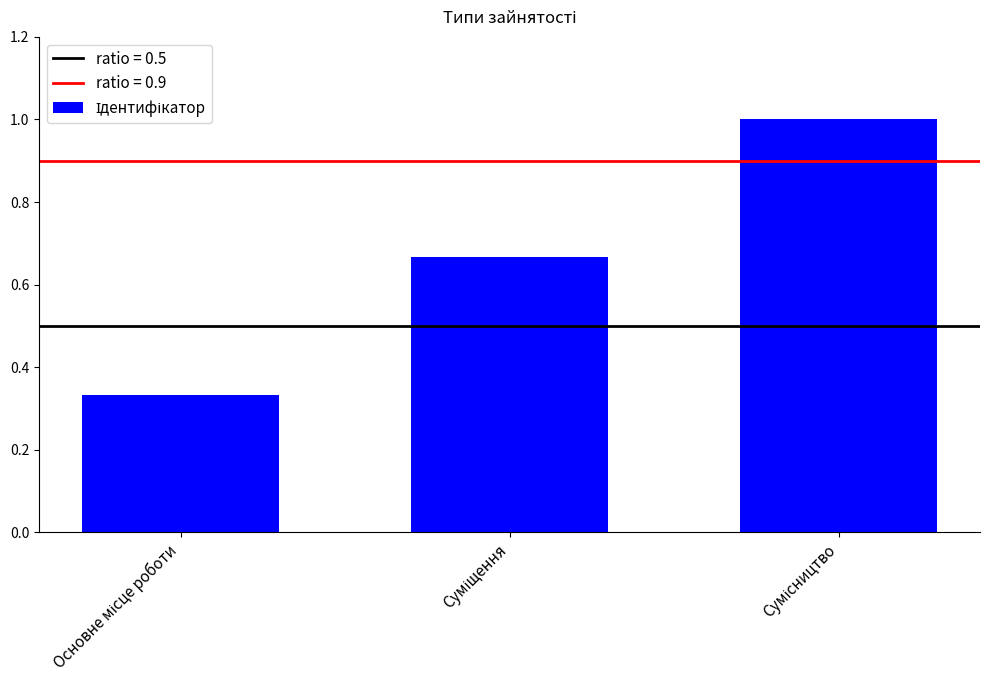

What is the sum of all values?

2.0